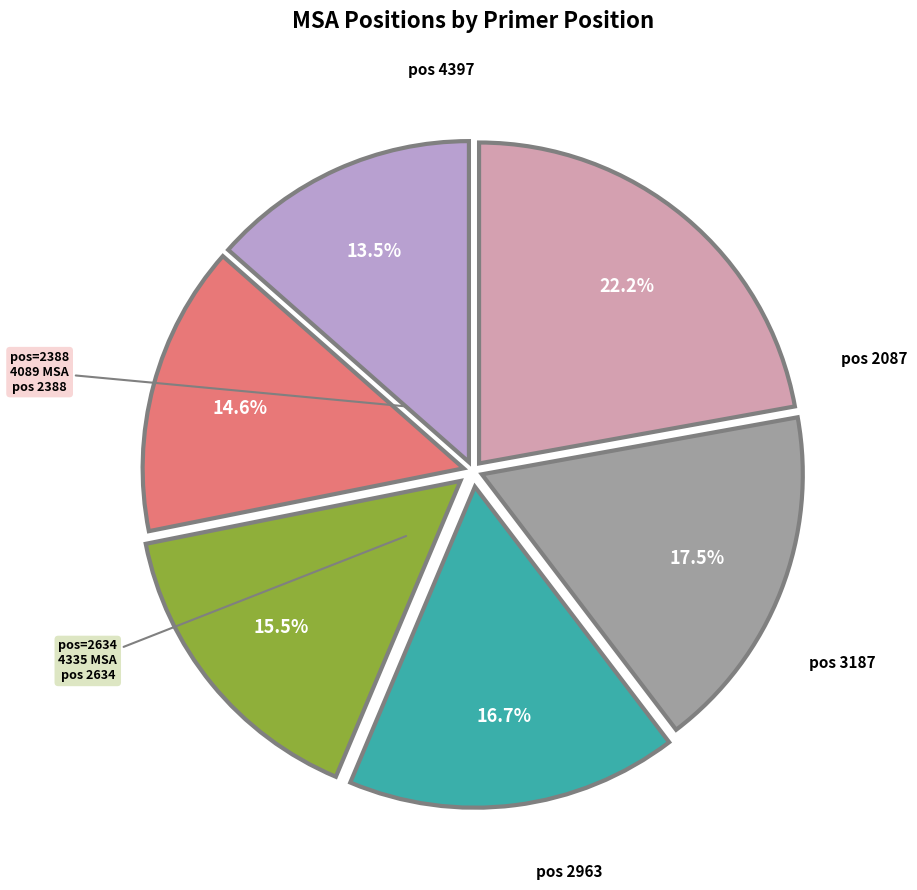

Is there a majority slice in this chart?

No